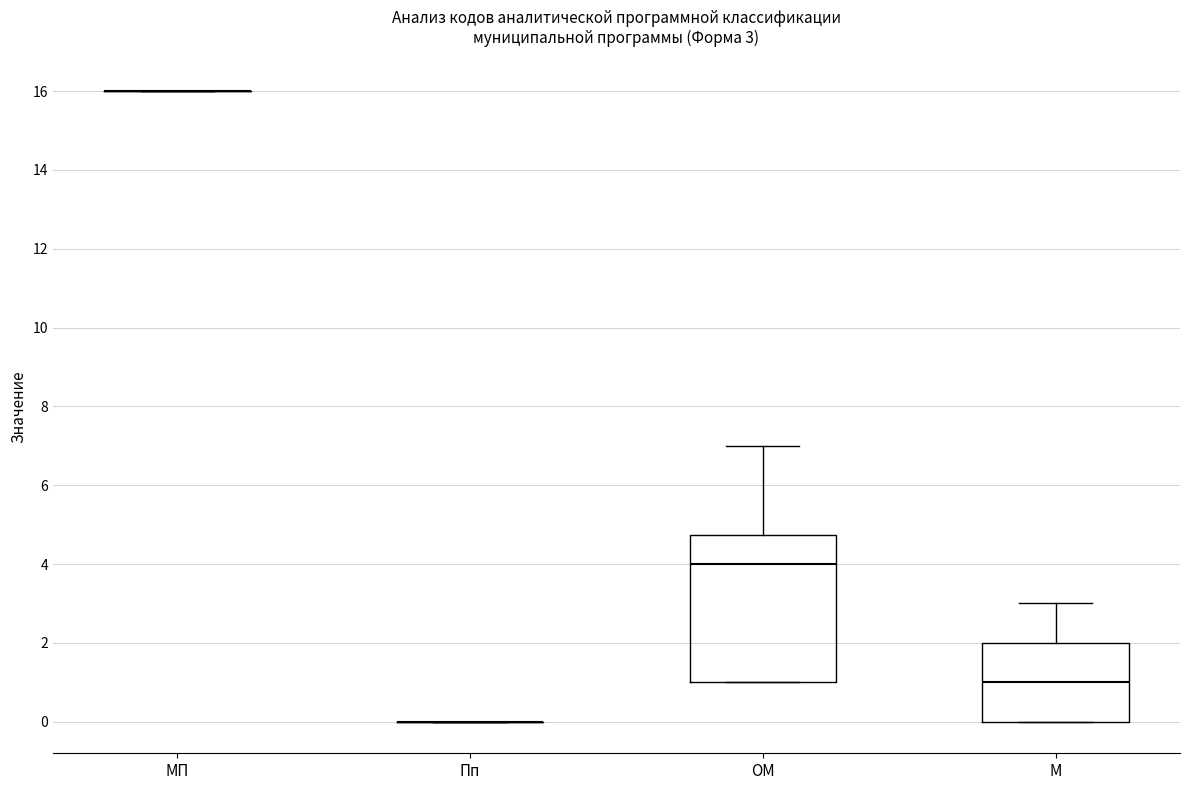

Comparing the boxes themselves (not the whiskers), which one is the tallest?

ОМ